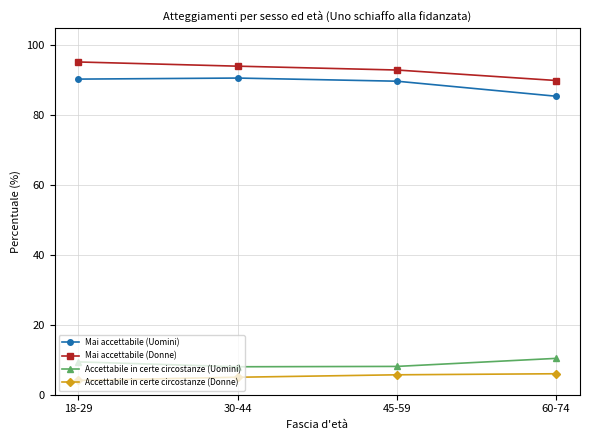

What is the value of the Mai accettabile (Donne) point at the 2nd from the left?

94.0